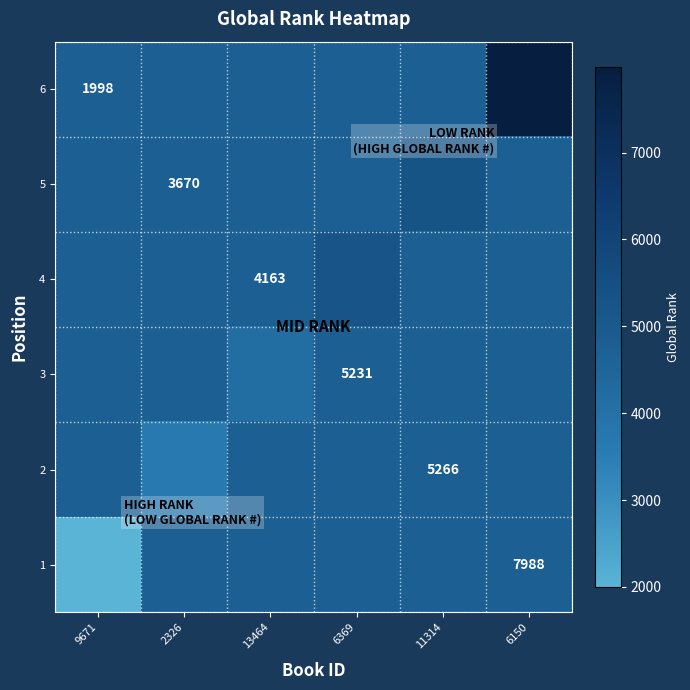

Count the number of categories in the chart.

6